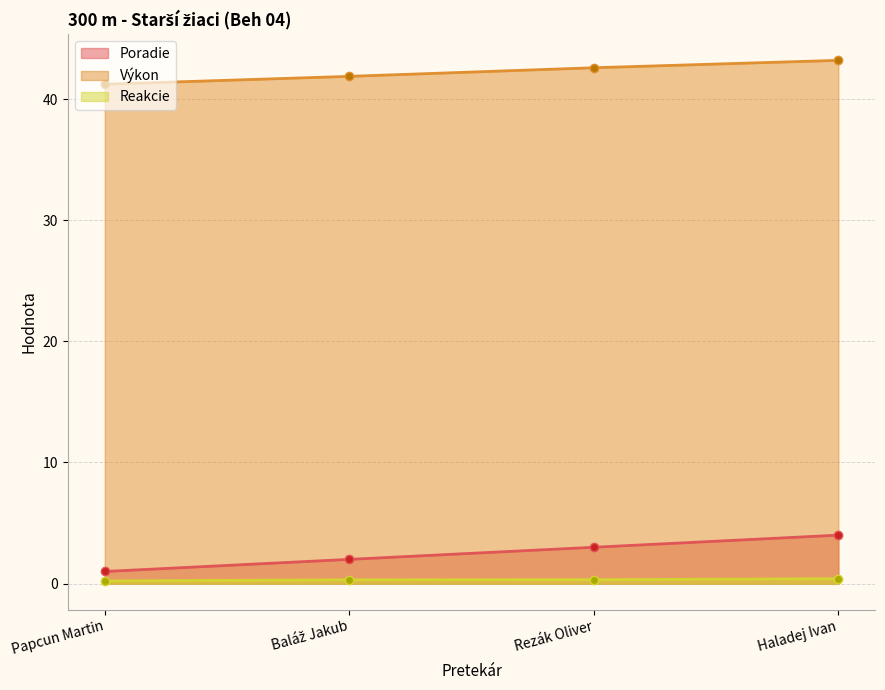

At which label does Poradie first exceed 3?

Haladej Ivan